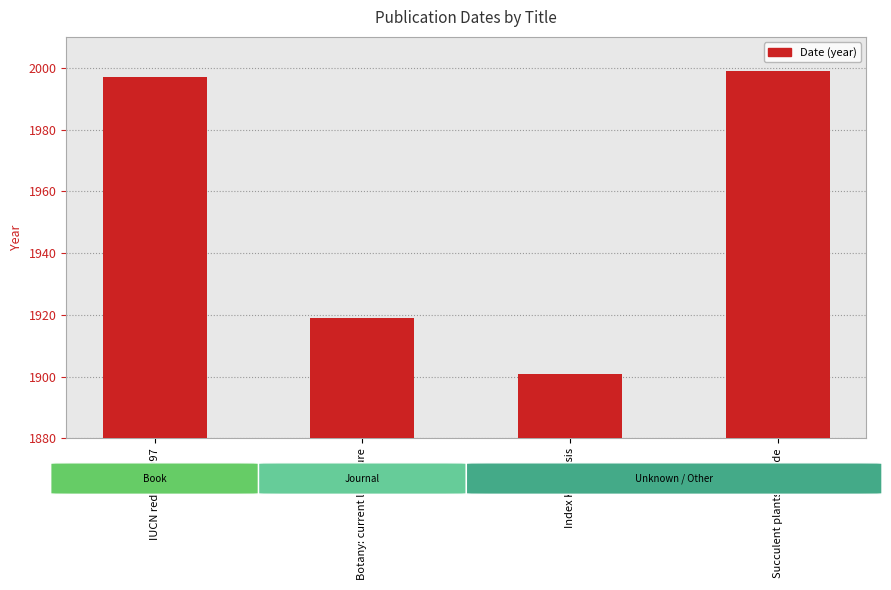

What is the label of the 1st bar from the right?

Succulent plants in trade